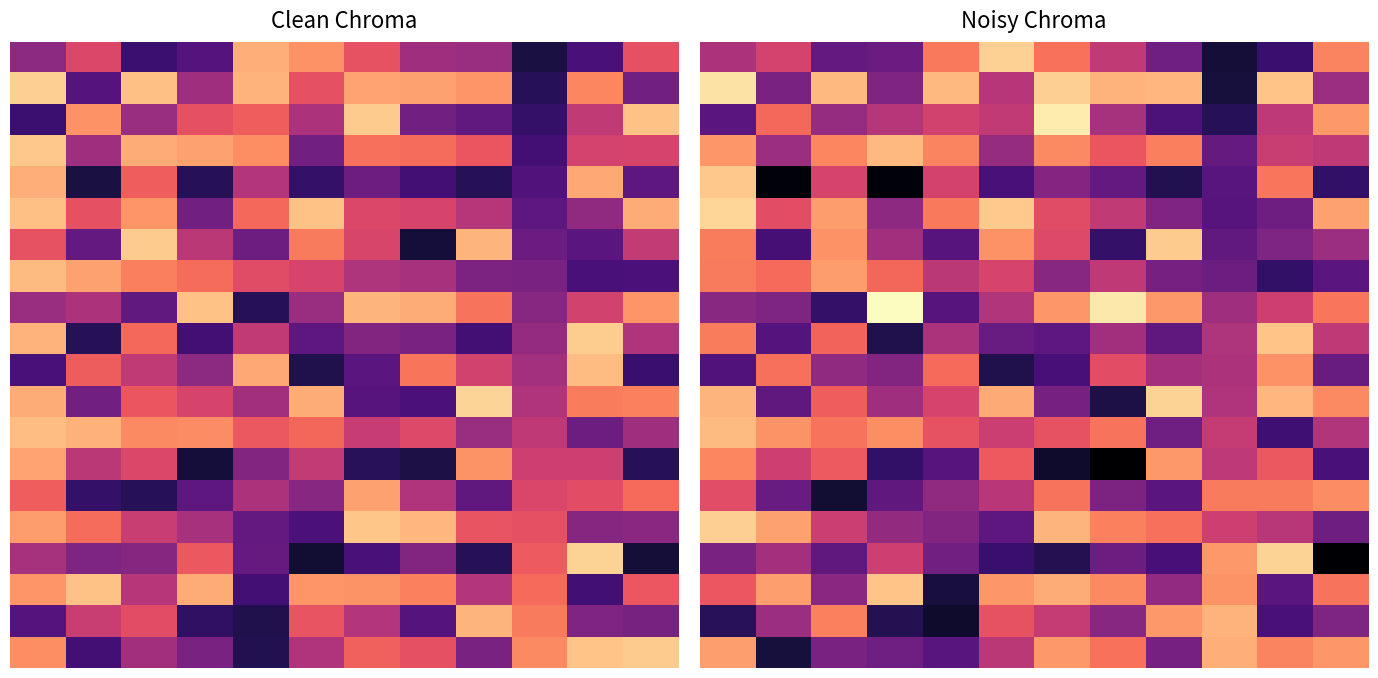

Which label corresponds to the largest value in the chart?

4